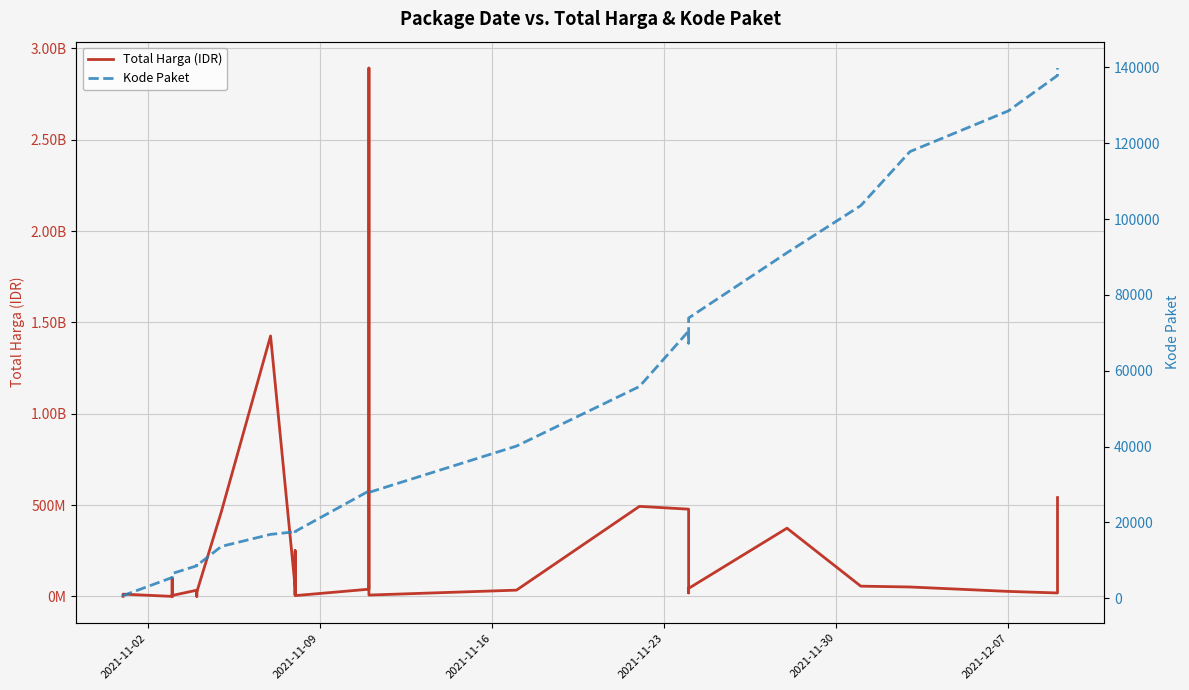

Which label corresponds to the smallest value in the chart?

2021-11-02